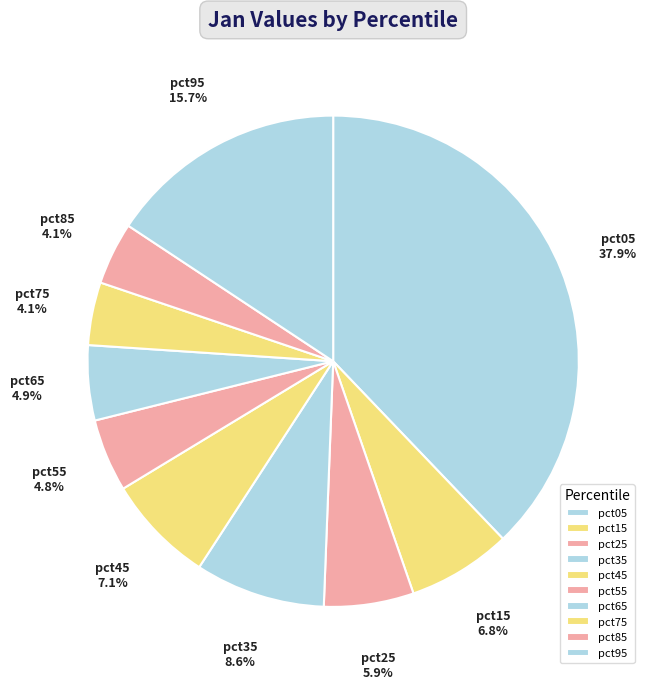

What is the largest slice in the pie chart?

pct05